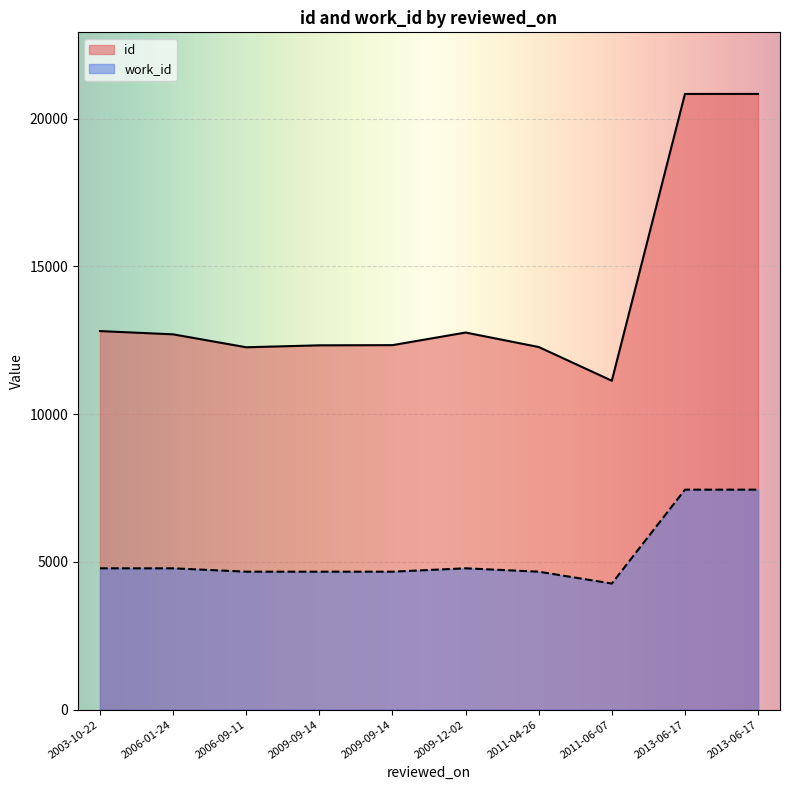

What is the difference between the maximum and second lowest values in the id series?

8575